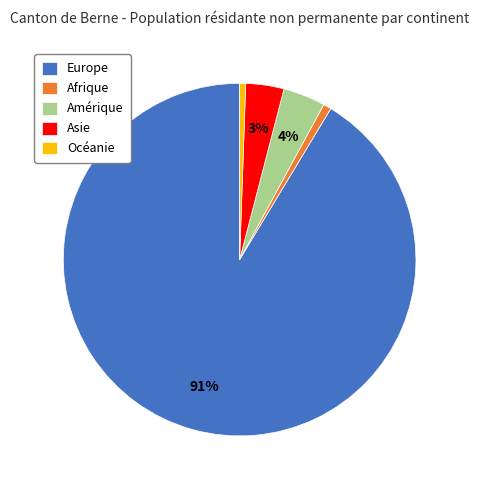

Which category has the biggest portion of the pie?

Europe